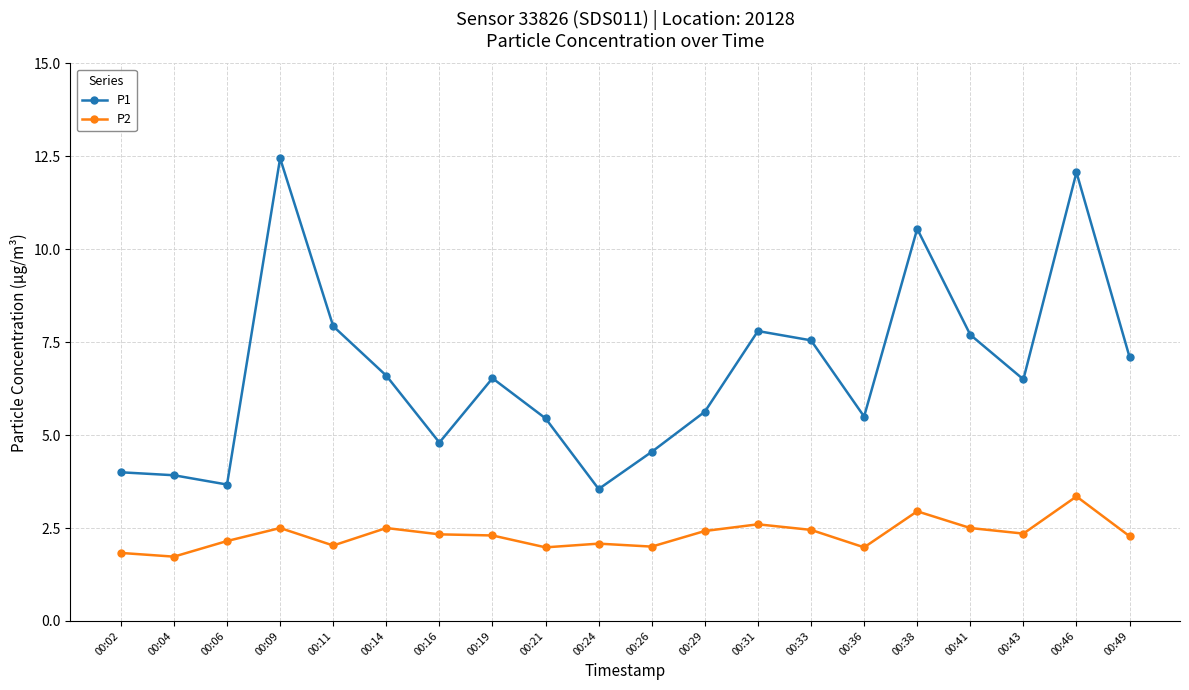

Which series has the largest total across all categories?

P1